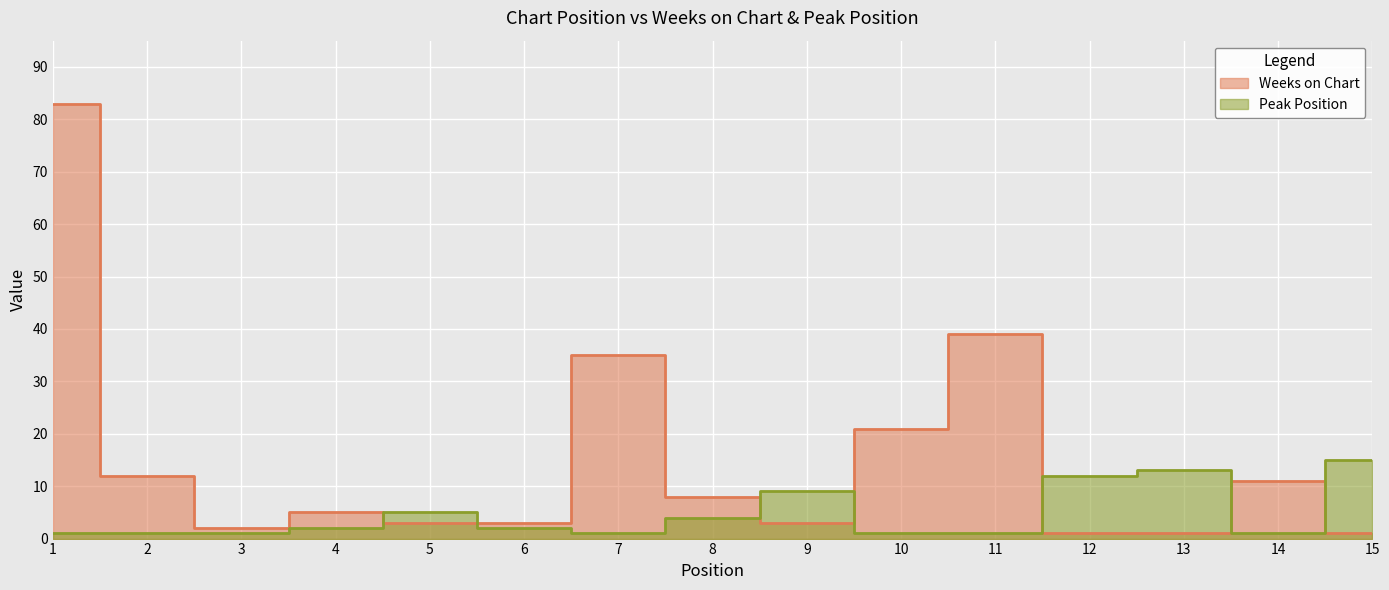

Reading left to right, list all the values displayed in this chart.

Weeks on Chart: 83	12	2	5	3	3	35	8	3	21	39	1	1	11	1
Peak Position: 1	1	1	2	5	2	1	4	9	1	1	12	13	1	15